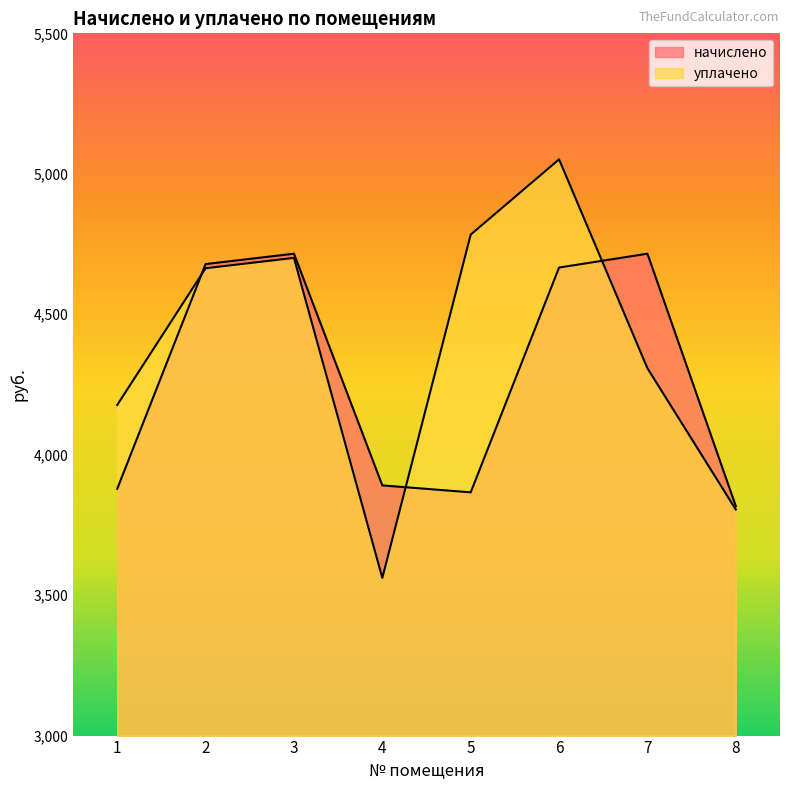

How many interior local valleys does the уплачено series have?

1